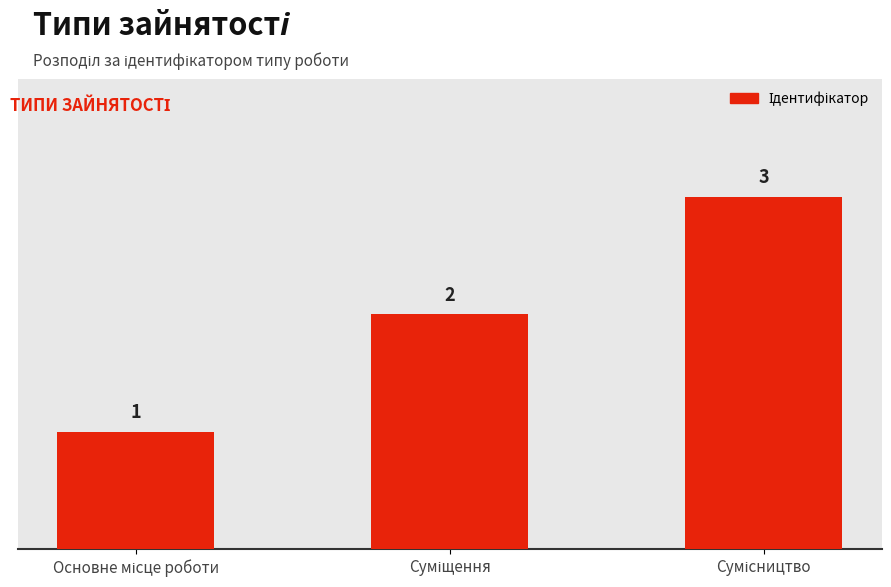

What is the greatest value displayed?

3